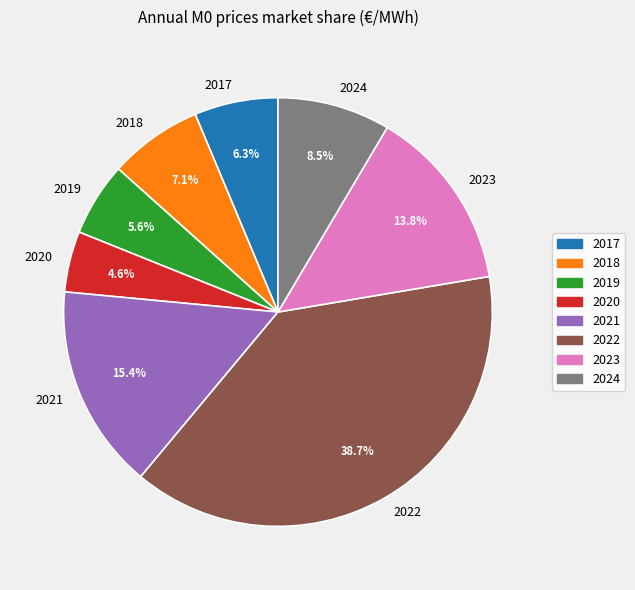

To the nearest percent, what portion does 2019 represent?

6%